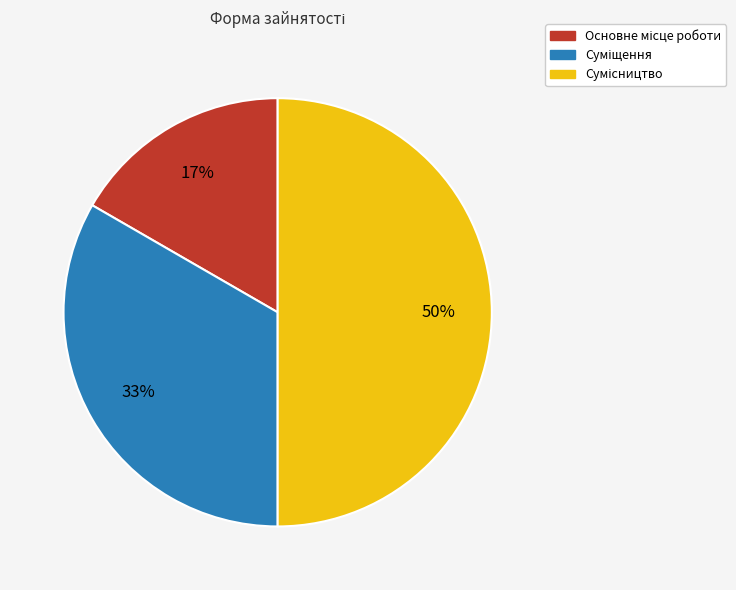

To the nearest percent, what is the average slice percentage?

33%